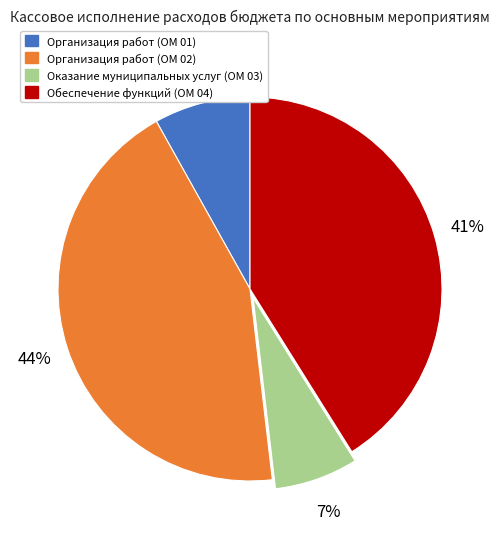

To the nearest percent, what is the combined percentage of Организация работ (ОМ 01) and Организация работ (ОМ 02)?

52%